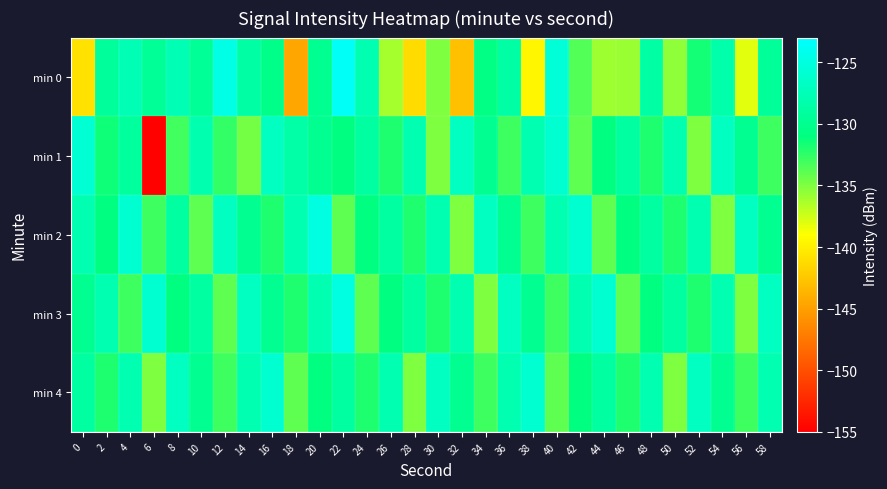

What is the maximum value shown in the chart?

-123.5